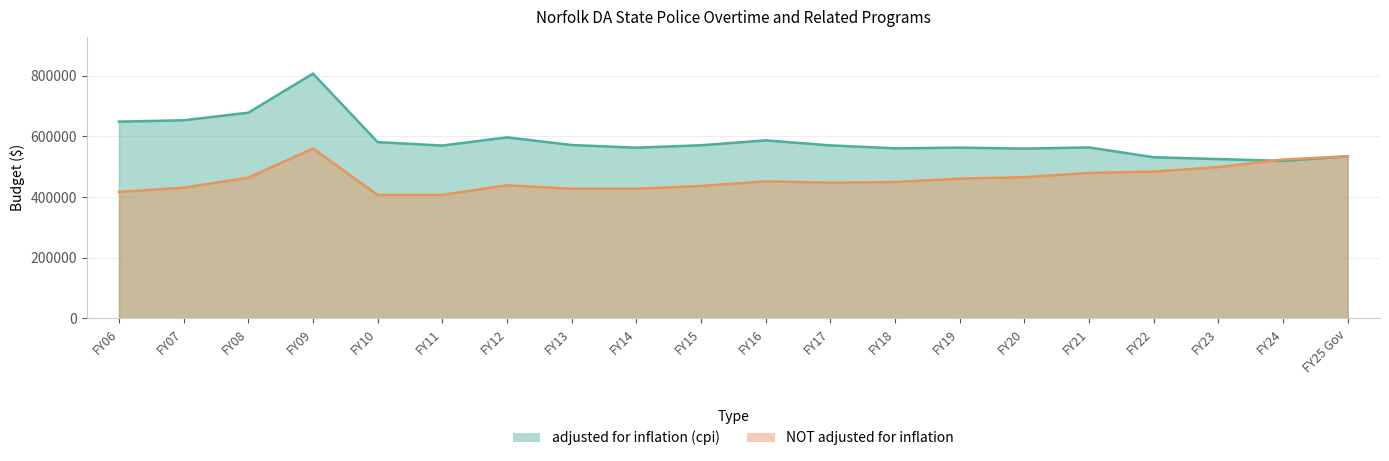

True or false: adjusted for inflation (cpi) has more than 2 points higher than both neighbors.

True